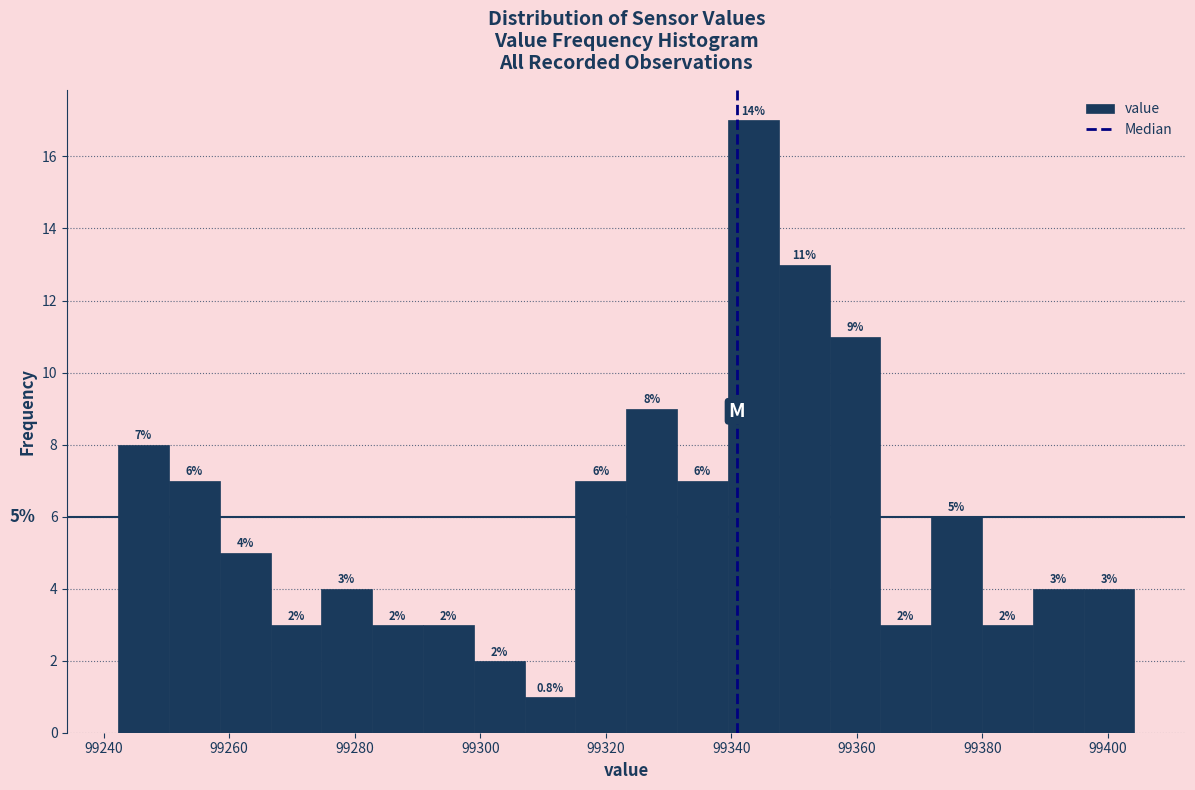

Over which range of the x-axis is the bar tallest?

99340 to 99348